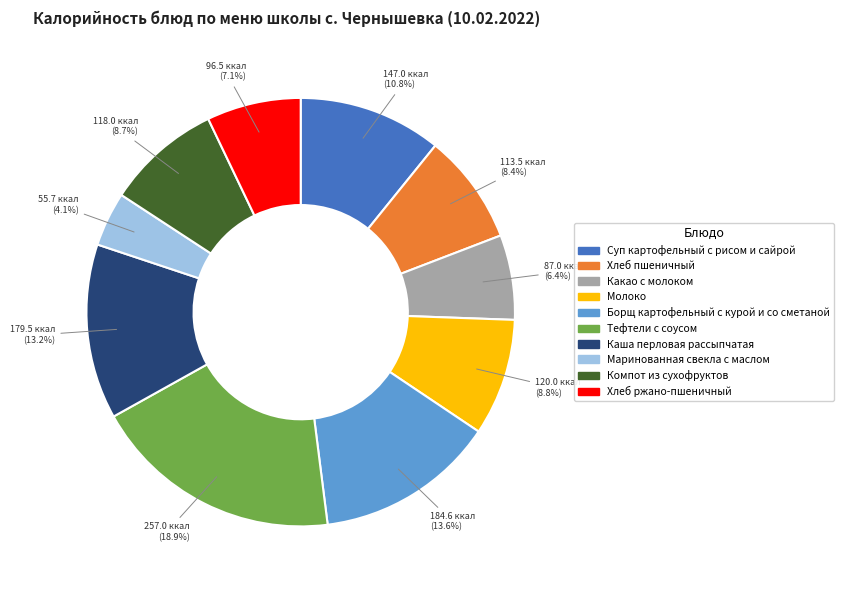

Which slice is the largest?

Тефтели с соусом